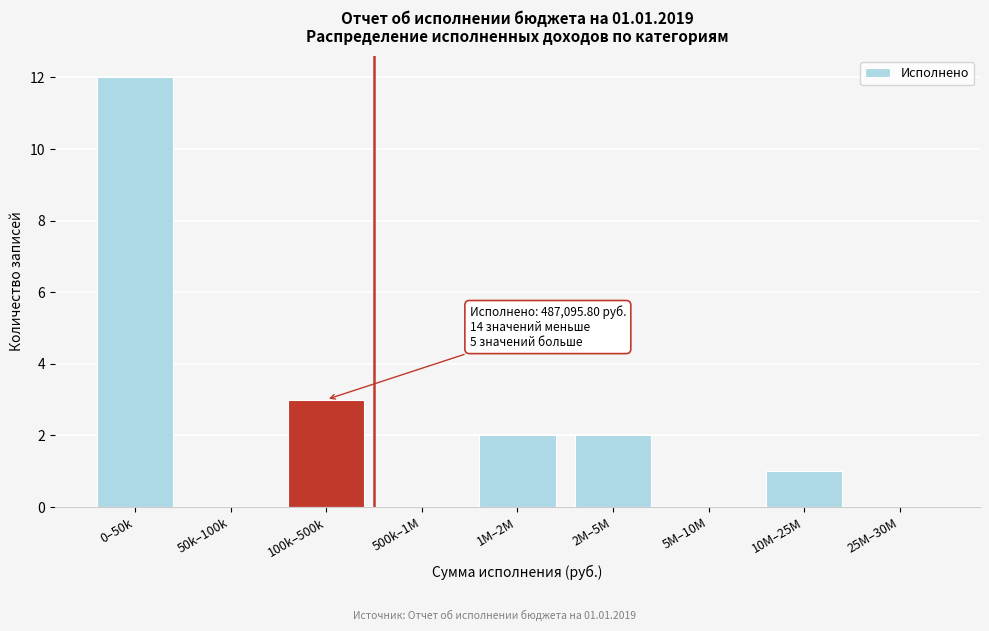

Reading left to right, transcribe all the data shown in this chart.

0–50k=12	50k–100k=0	100k–500k=3	500k–1M=0	1M–2M=2	2M–5M=2	5M–10M=0	10M–25M=1	25M–30M=0